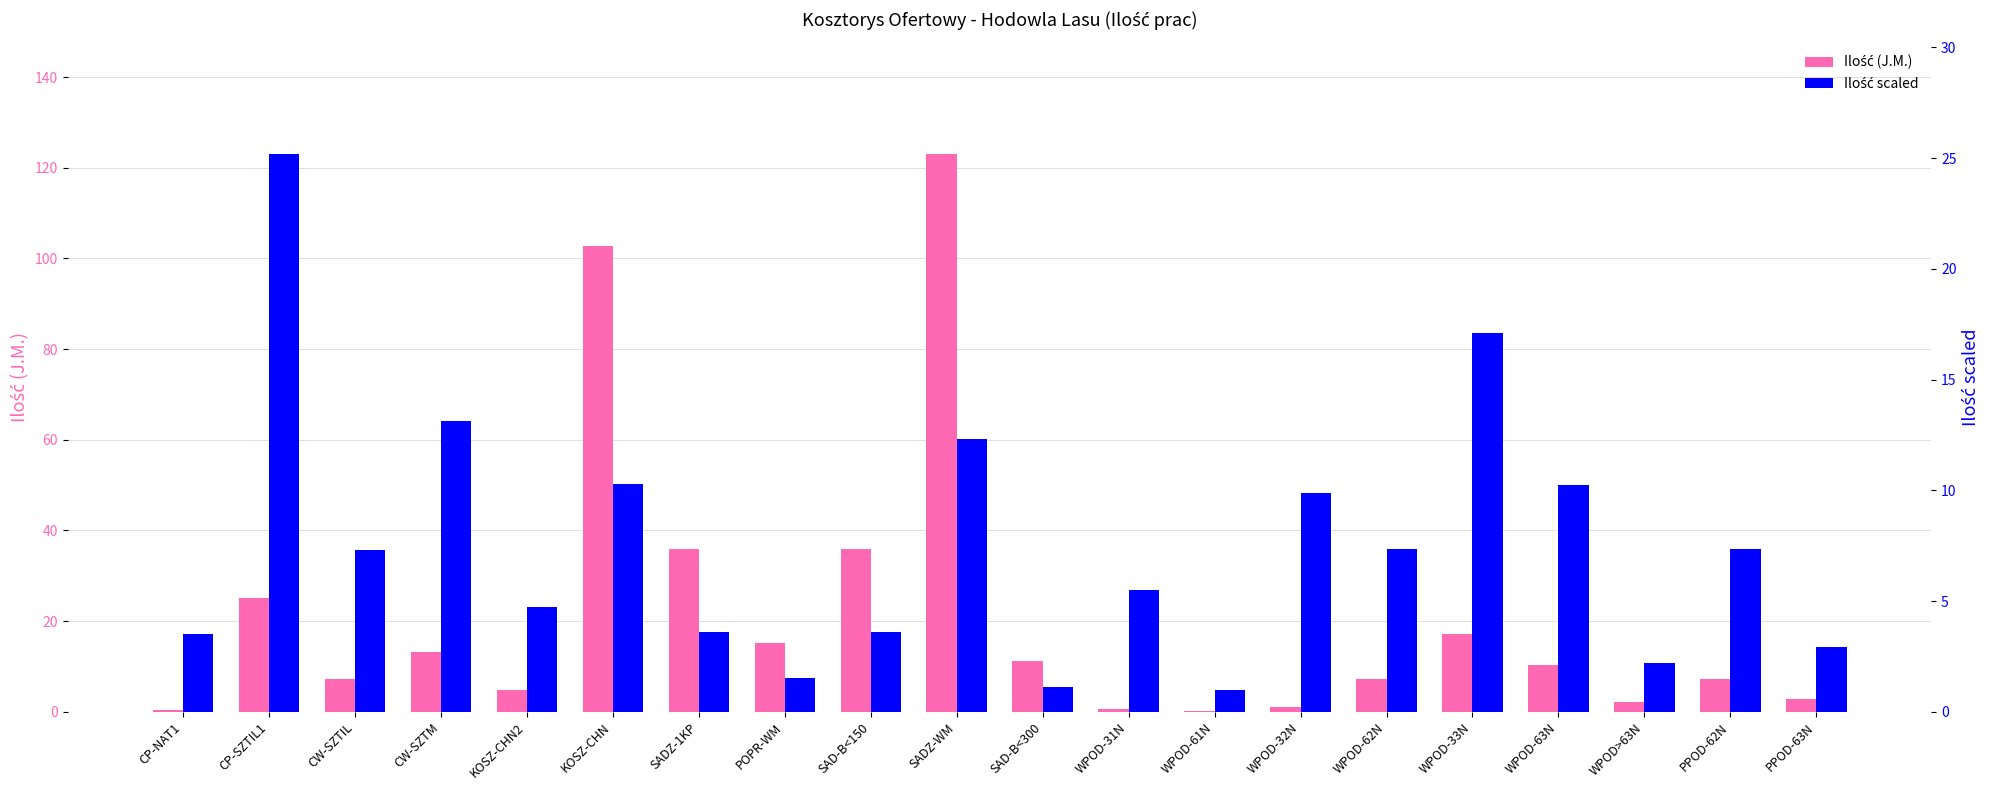

What is the lowest value of the Ilość scaled series?

1.0